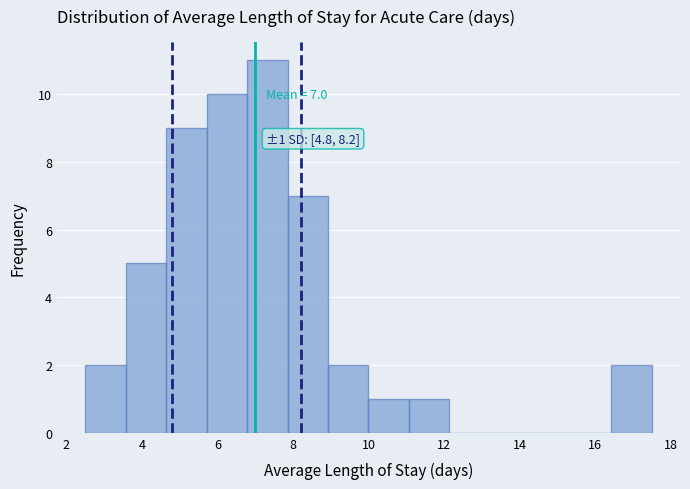

Over which range of the x-axis is the bar tallest?

6.8 to 7.8